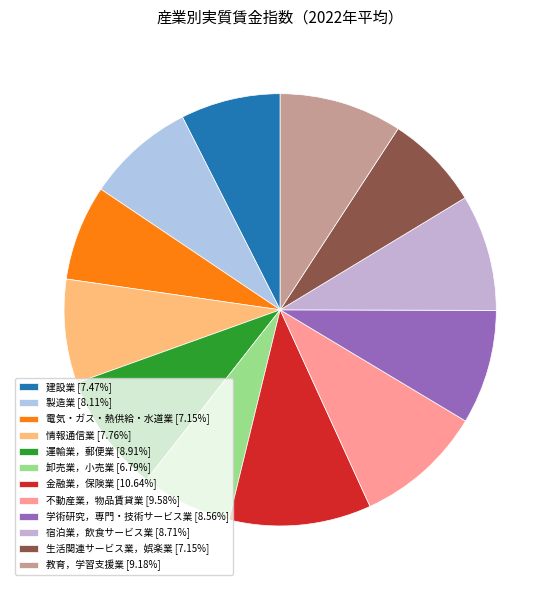

Count the number of slices in the pie.

12